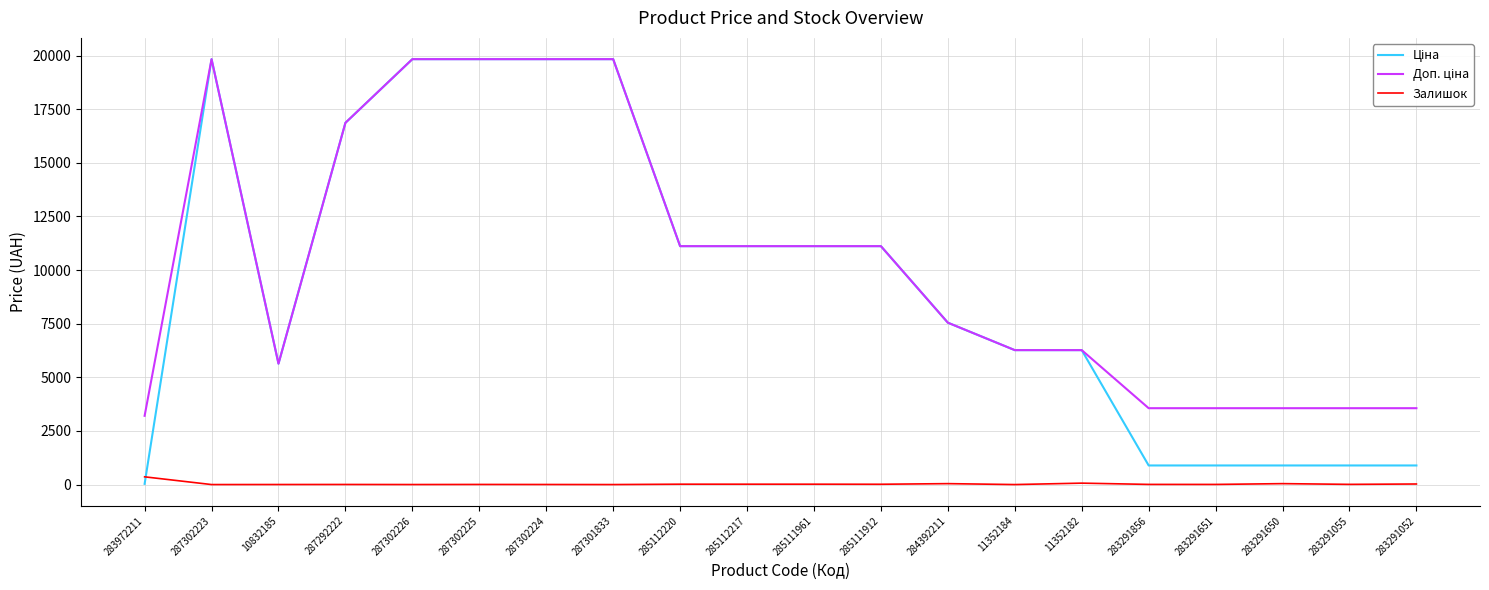

Where is Доп. ціна nearest to the value 11518?

285112220